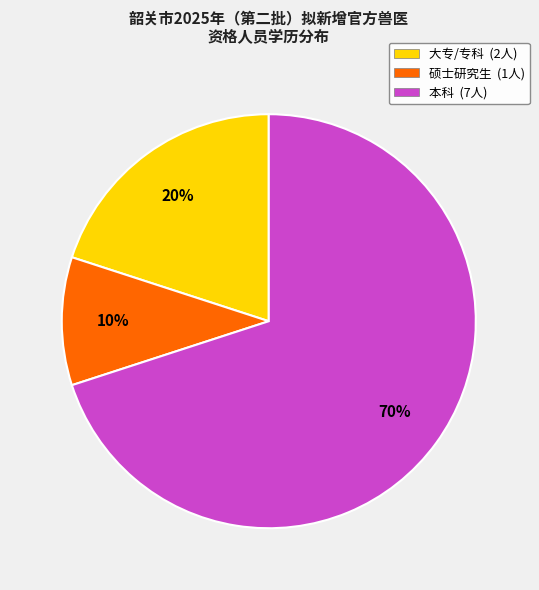

Which slice represents more than half of the pie?

本科